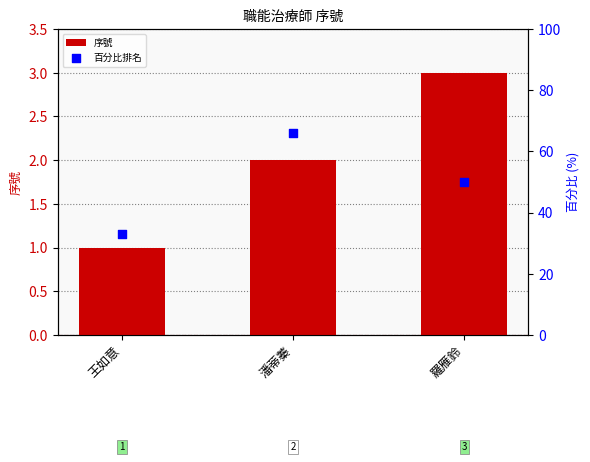

Which series has the widest spread of Y values?

百分比排名